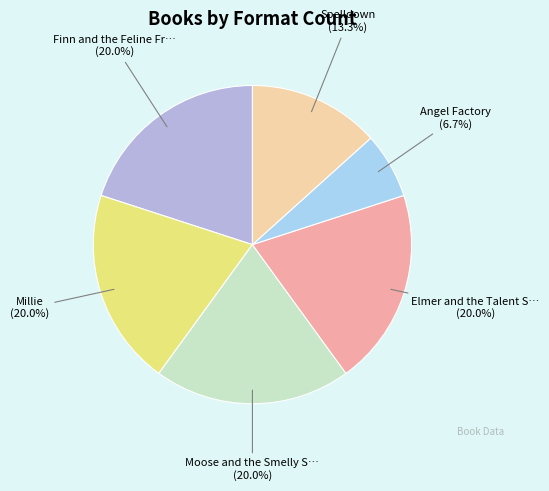

Rank the categories by value from highest to lowest.

Finn and the Feline Frenemy, Millie, Daisy, and the Scary Storm, Moose and the Smelly Sneakers, Elmer and the Talent Show, Spelldown, Angel Factory